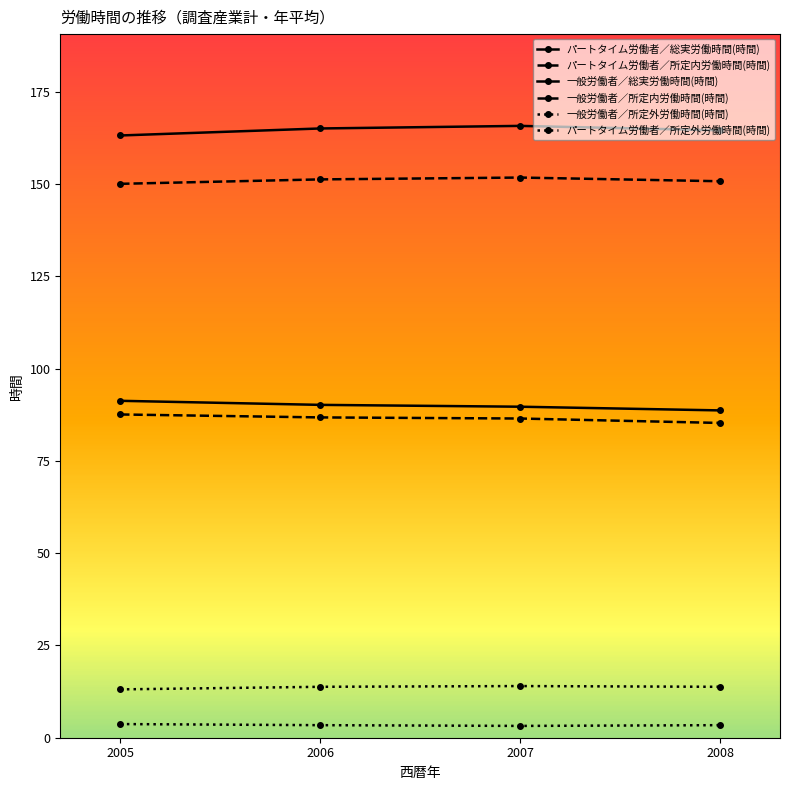

Which series changed the most between 2005 and 2007?

一般労働者／総実労働時間(時間)